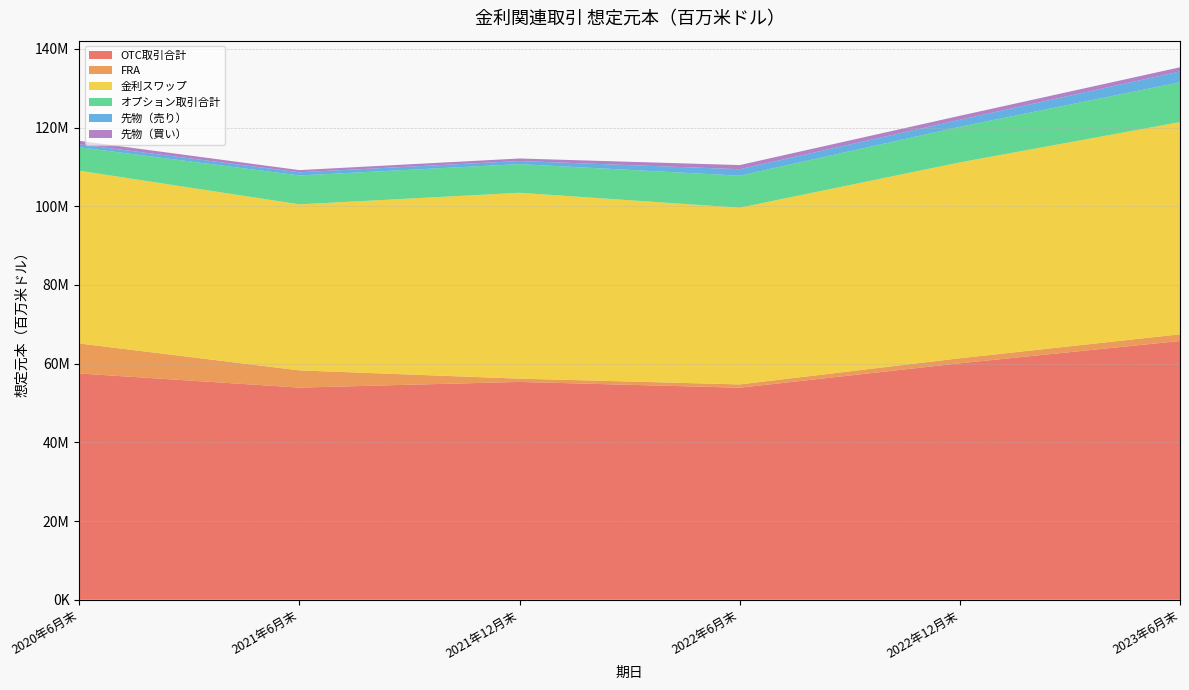

Reading left to right, what are all the values shown in this chart?

OTC取引合計: 2020年6月末=57495667	2021年6月末=53909734	2021年12月末=55352385	2022年6月末=53878100	2022年12月末=60089181	2023年6月末=65751617
FRA: 2020年6月末=7629573	2021年6月末=4368700	2021年12月末=832277	2022年6月末=837264	2022年12月末=1276028	2023年6月末=1703531
金利スワップ: 2020年6月末=43904571	2021年6月末=42202579	2021年12月末=47236105	2022年6月末=44915911	2022年12月末=49779408	2023年6月末=53924944
オプション取引合計: 2020年6月末=5961524	2021年6月末=7338456	2021年12月末=7283997	2022年6月末=8124925	2022年12月末=9033743	2023年6月末=10123141
先物（売り）: 2020年6月末=734553	2021年6月末=813481	2021年12月末=787033	2022年6月末=1652272	2022年12月末=1788965	2023年6月末=2747758
先物（買い）: 2020年6月末=896163	2021年6月末=547682	2021年12月末=640472	2022年6月末=1050842	2022年12月末=1019496	2023年6月末=1060229